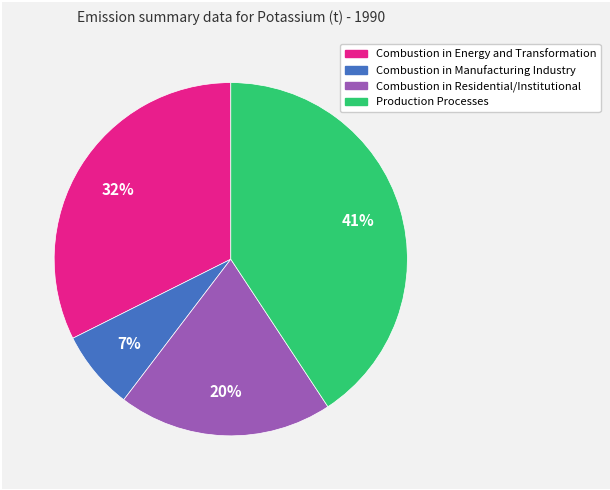

Is there a majority slice in this chart?

No